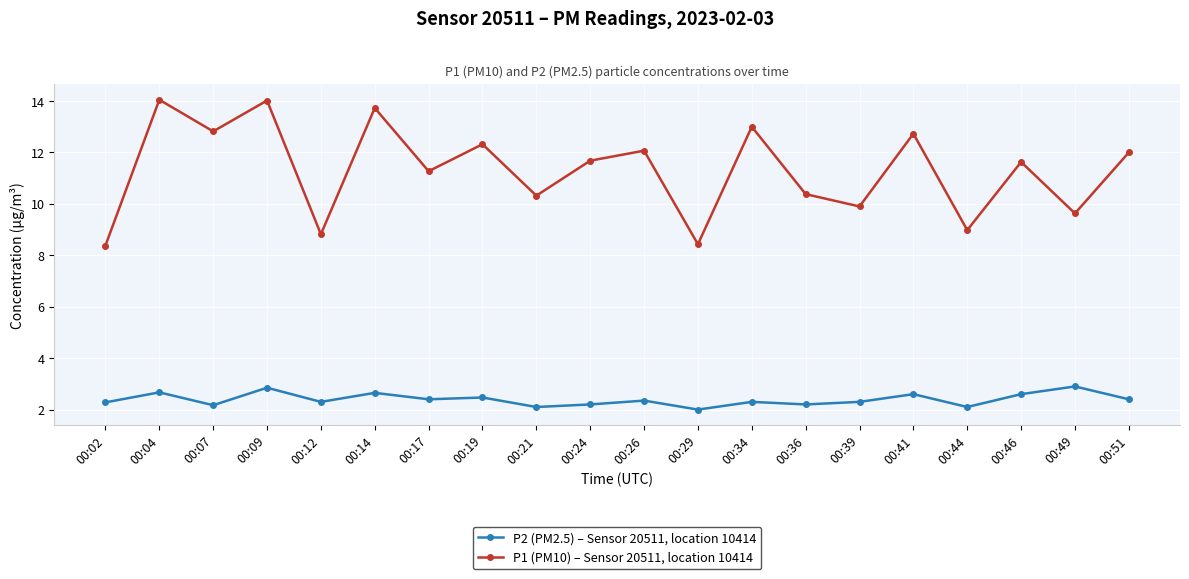

What is the total value across all series at 00:17?

13.7